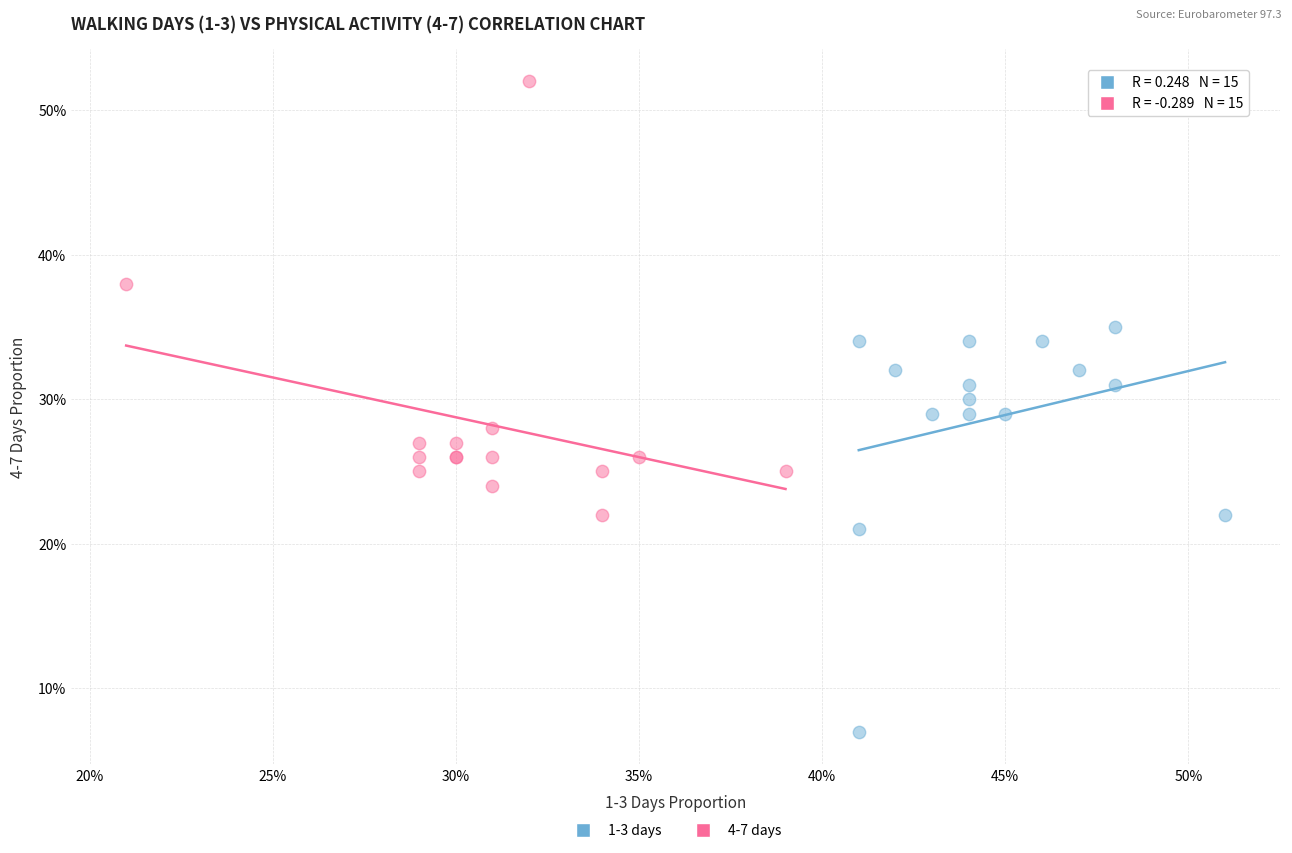

What are all the series names shown in the legend?

1-3 days, 4-7 days